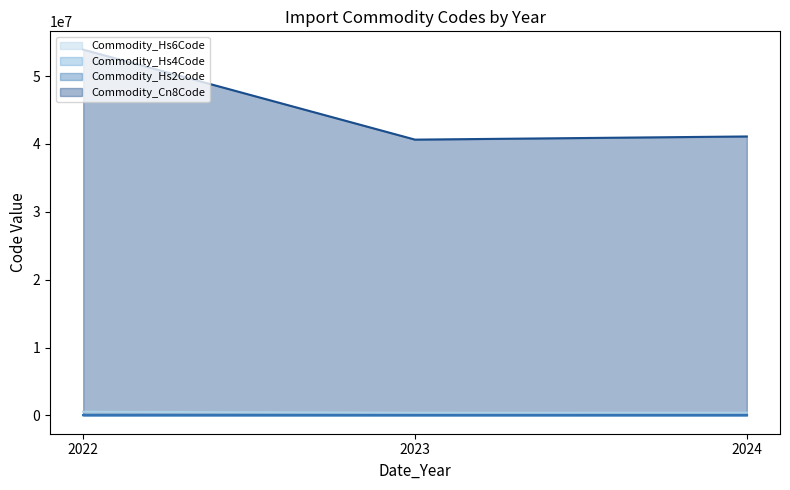

How many lines are shown in the chart?

4